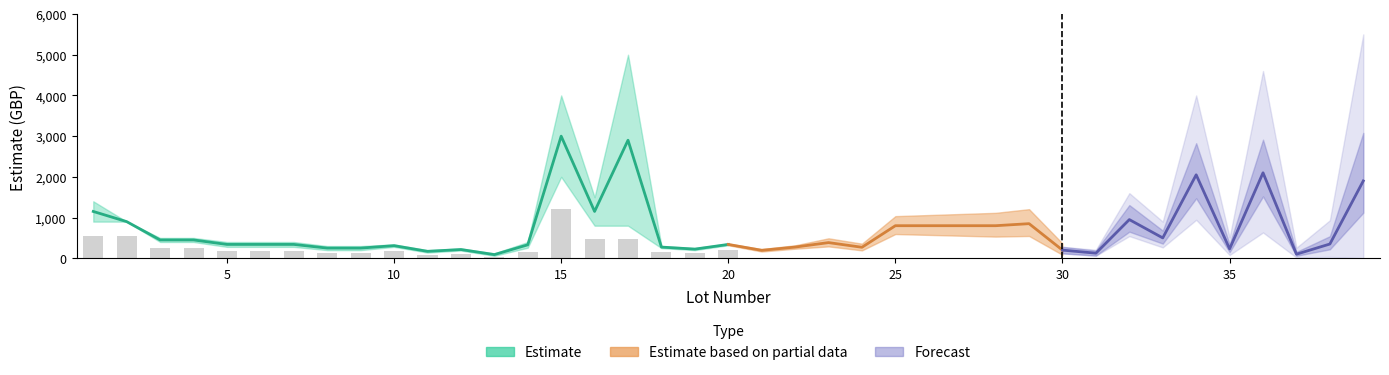

What is the difference between the highest and lowest values at 32?

500